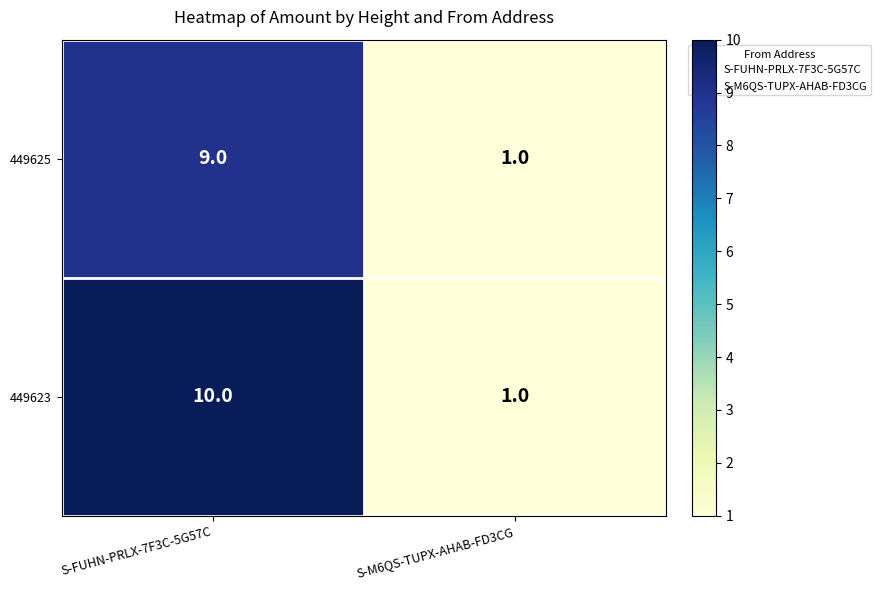

At which category is the sum across all series the highest?

S-FUHN-PRLX-7F3C-5G57C